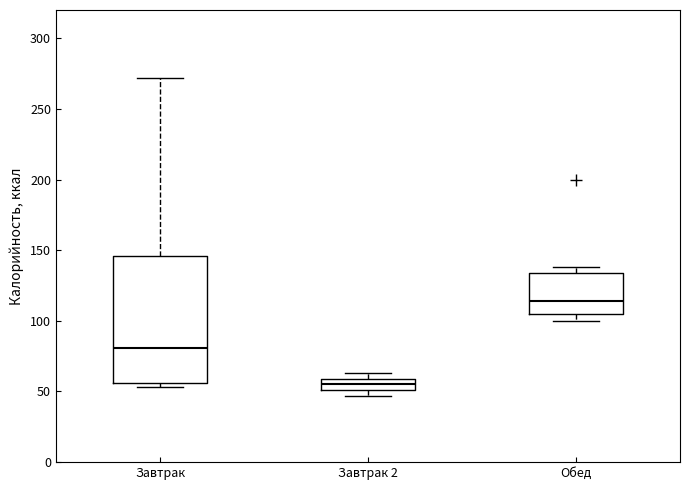

Where does the upper whisker of the box for Завтрак end on the y-axis? The values are not printed on the chart, so give them approximately, as read against the axis.

270